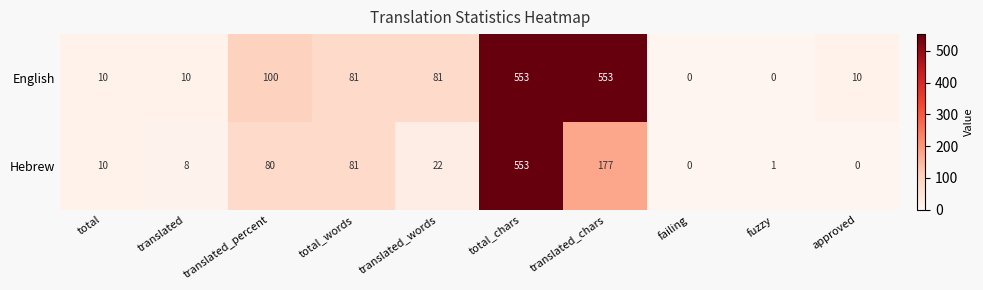

List the series in order of their overall mean, lowest first.

Hebrew, English